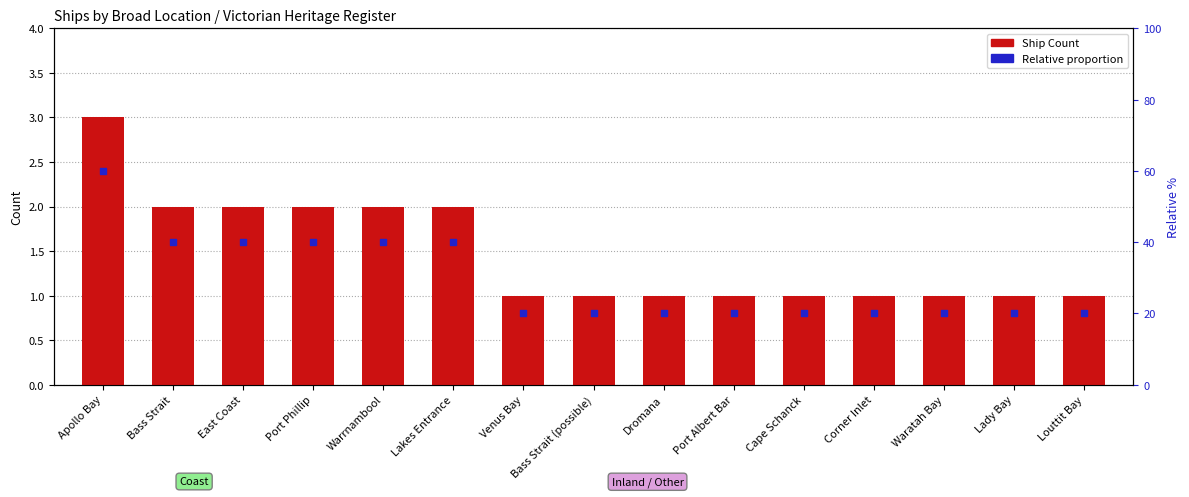

At which category is the sum across all series the highest?

Apollo Bay